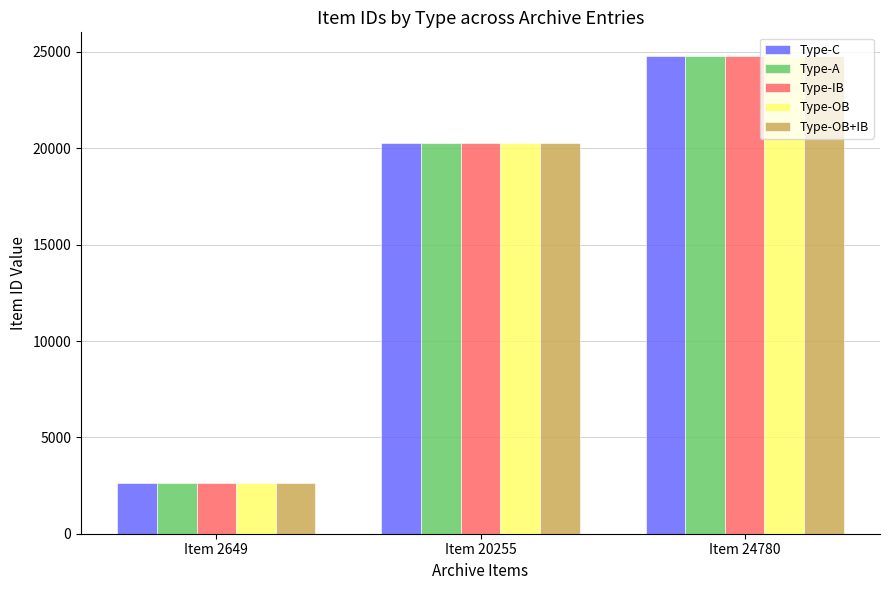

What is the sum of the Type-A values at Item 24780 and Item 2649?

27429